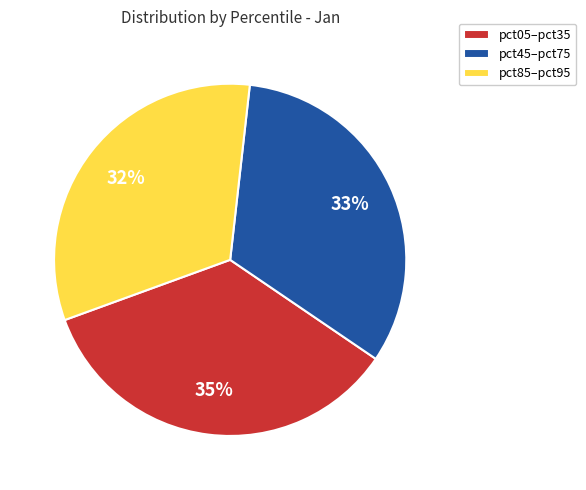

Does any single category account for the majority?

No